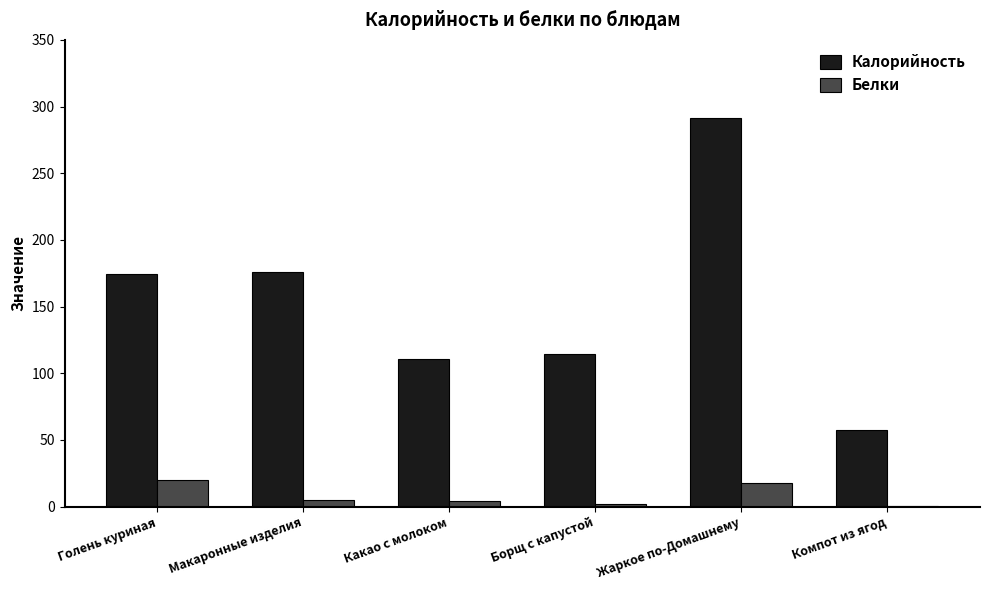

Is it true that Белки equals 4.1 at Какао с молоком?

True